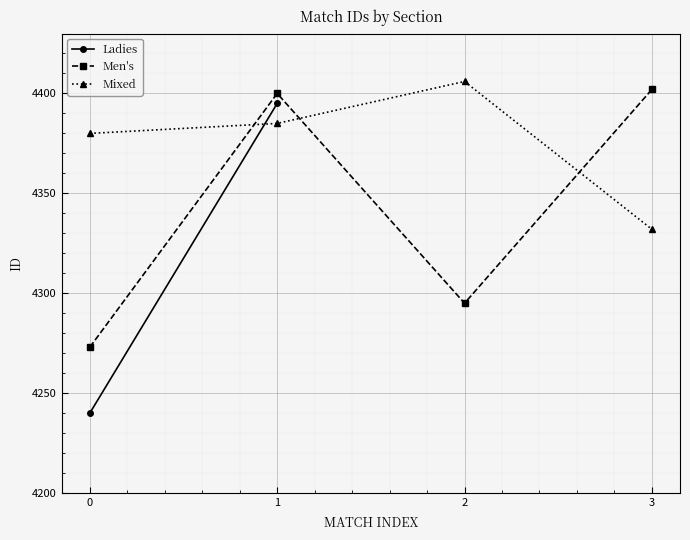

List the labels in order of Mixed value, smallest first.

3, 0, 1, 2